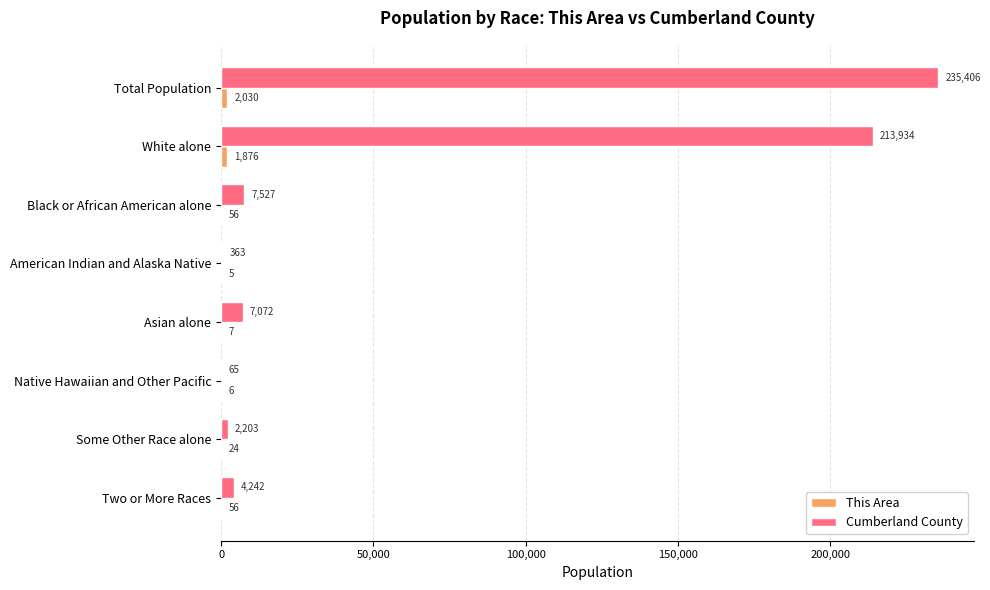

At which label does Cumberland County reach its peak?

Total Population